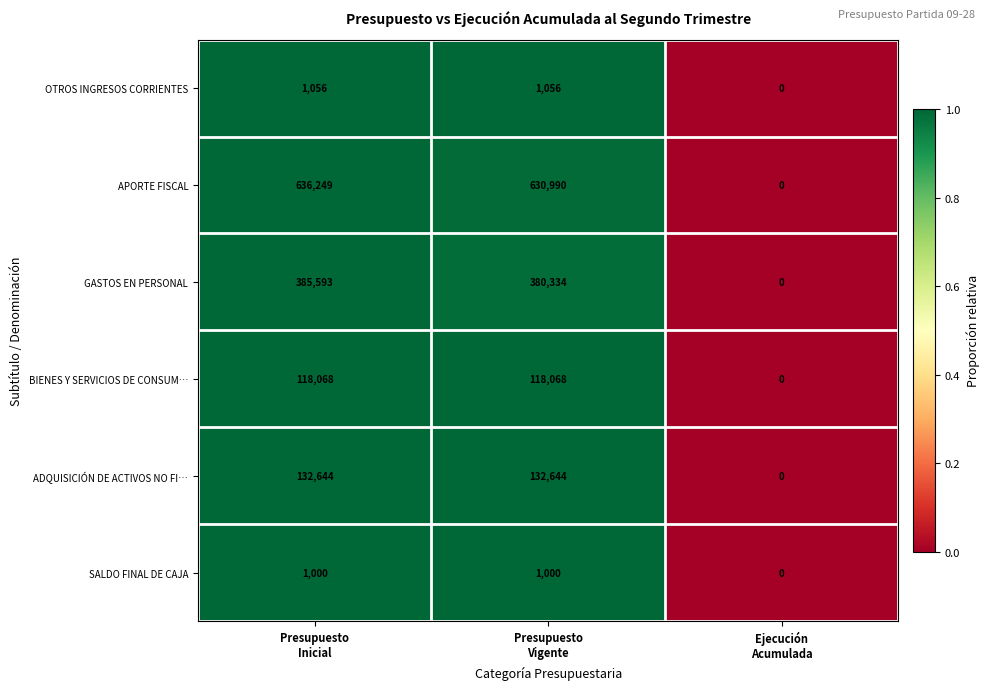

Reading right to left, transcribe all the data shown in this chart.

OTROS INGRESOS CORRIENTES: 0	1056	1056
APORTE FISCAL: 0	630990	636249
GASTOS EN PERSONAL: 0	380334	385593
BIENES Y SERVICIOS DE CONSUM…: 0	118068	118068
ADQUISICIÓN DE ACTIVOS NO FI…: 0	132644	132644
SALDO FINAL DE CAJA: 0	1000	1000